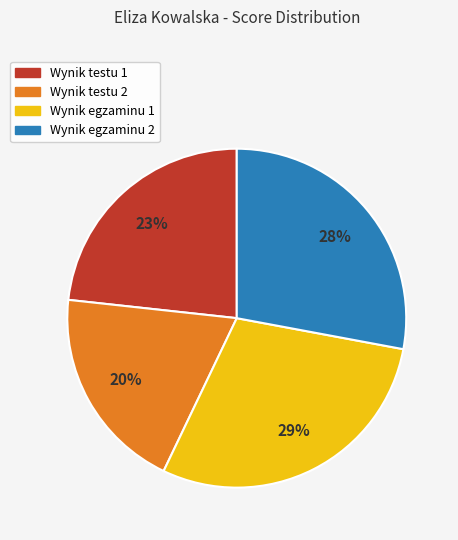

What is the ratio of the value at Wynik testu 1 to the value at Wynik egzaminu 1?

0.8